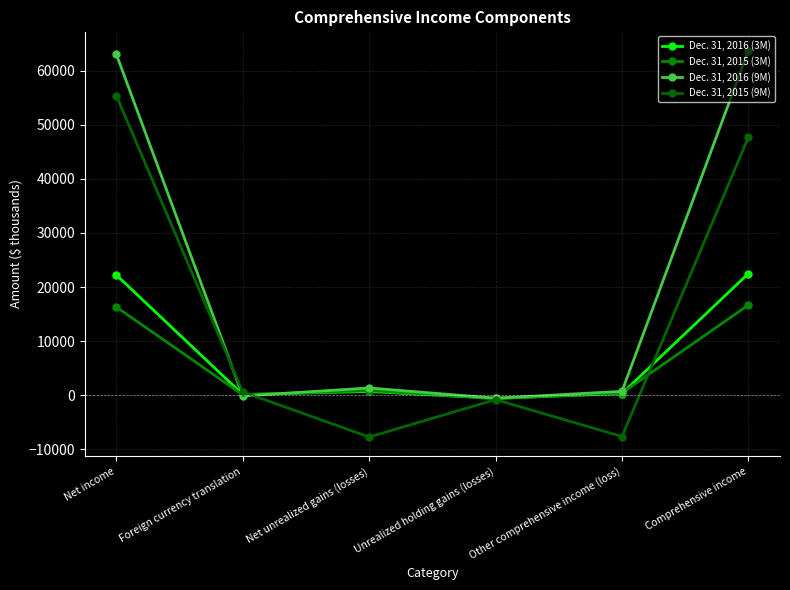

Reading right to left, transcribe all the data shown in this chart.

Dec. 31, 2016 (3M): Comprehensive income=22499	Other comprehensive income (loss)=278	Unrealized holding gains (losses)=-628	Net unrealized gains (losses)=668	Foreign currency translation=82	Net income=22221
Dec. 31, 2015 (3M): Comprehensive income=16664	Other comprehensive income (loss)=376	Unrealized holding gains (losses)=-637	Net unrealized gains (losses)=829	Foreign currency translation=34	Net income=16288
Dec. 31, 2016 (9M): Comprehensive income=63761	Other comprehensive income (loss)=679	Unrealized holding gains (losses)=-586	Net unrealized gains (losses)=1303	Foreign currency translation=-168	Net income=63082
Dec. 31, 2015 (9M): Comprehensive income=47724	Other comprehensive income (loss)=-7688	Unrealized holding gains (losses)=-845	Net unrealized gains (losses)=-7776	Foreign currency translation=585	Net income=55412